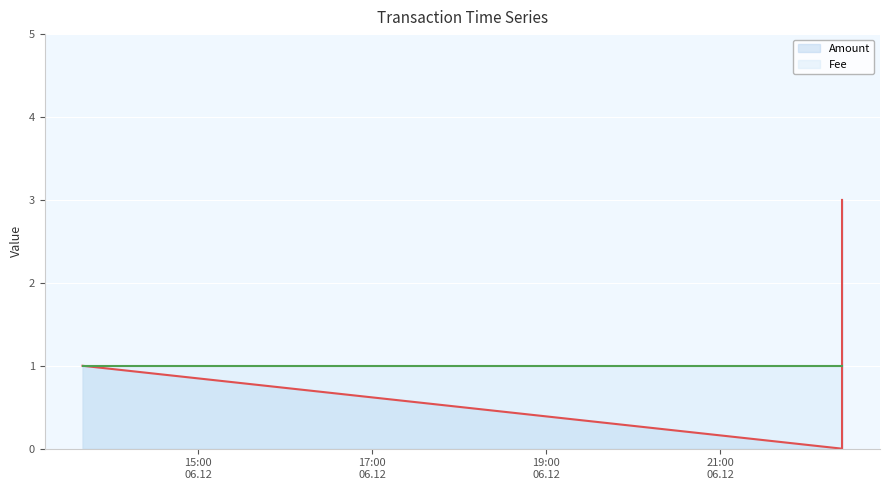

Between 2016-12-06 22:24:02 and 2016-12-06 13:40:14, which is larger?

2016-12-06 13:40:14